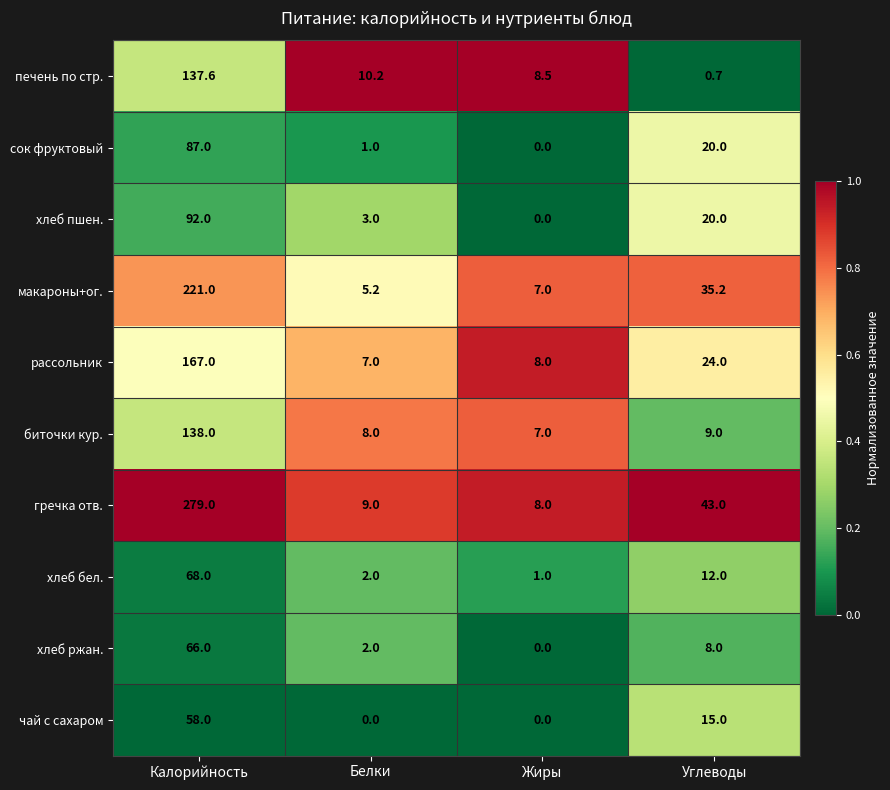

What is the difference between the maximum and minimum values in the хлеб бел. series?

67.0